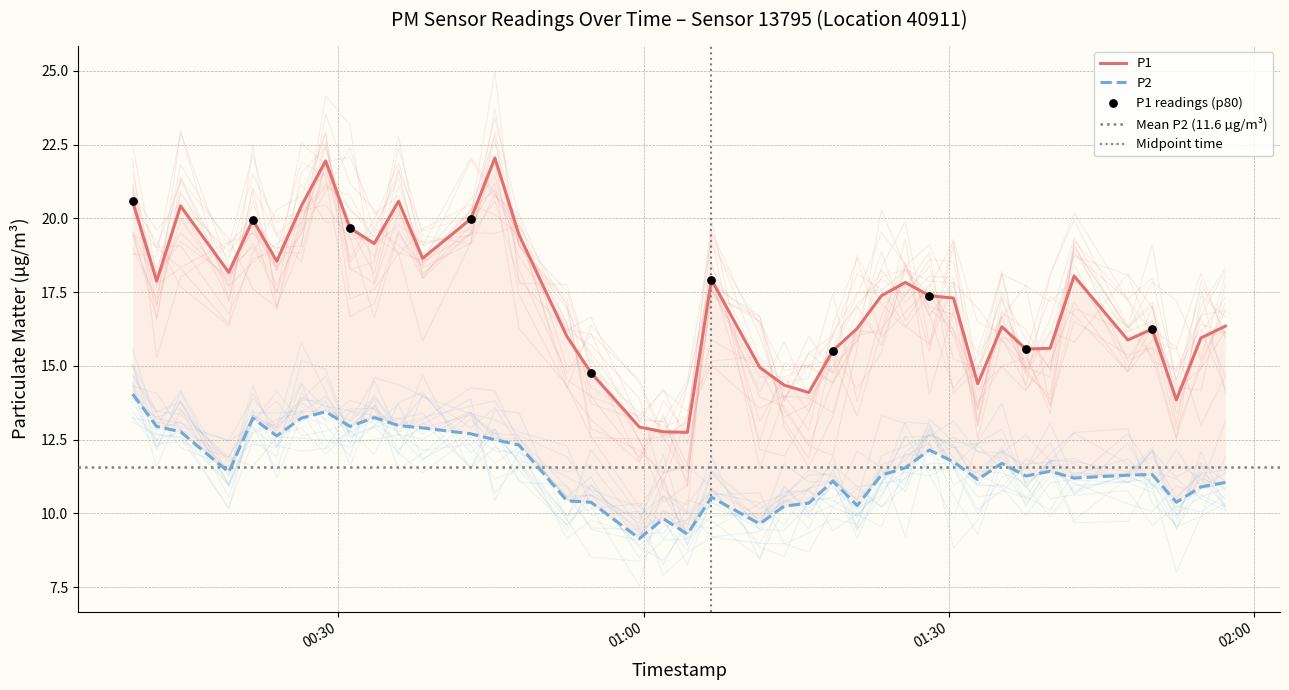

What are all the series names shown in the legend?

P1, P2